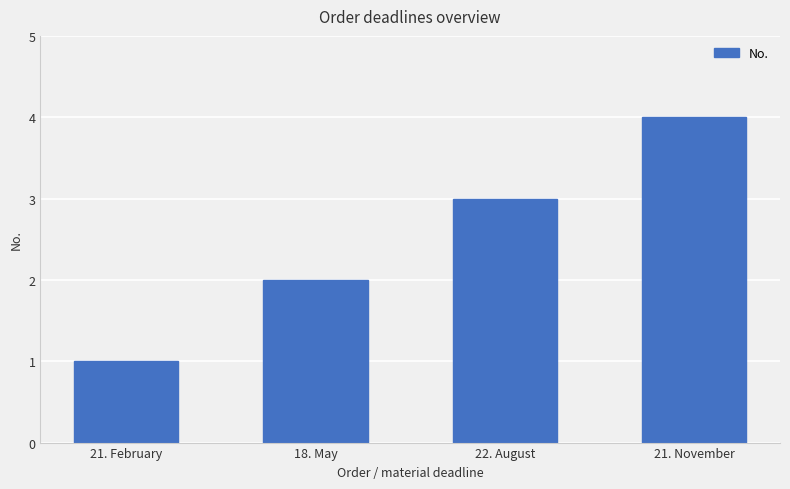

How many series are shown in this chart?

1